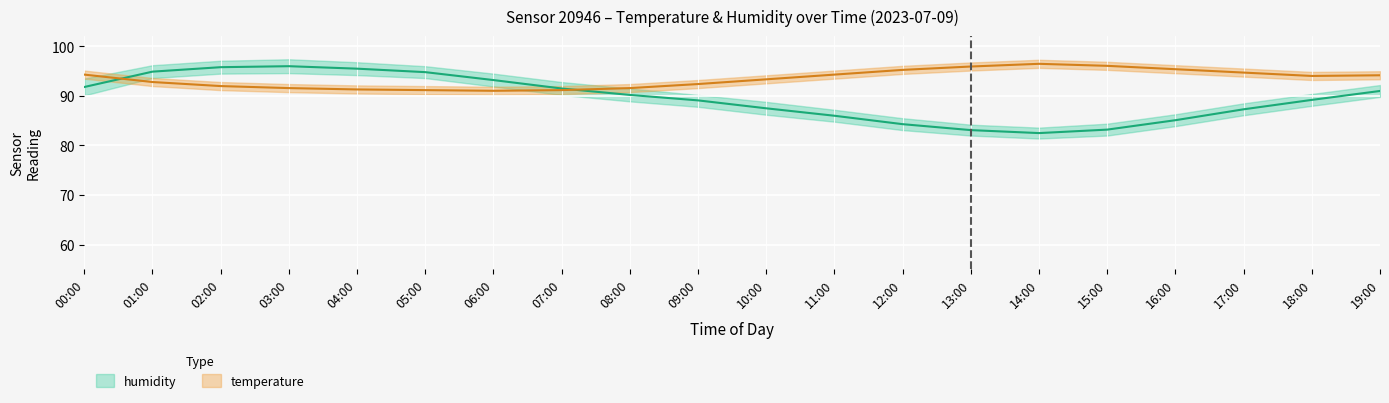

What is the difference between the maximum and minimum values in the humidity_upper series?

13.8